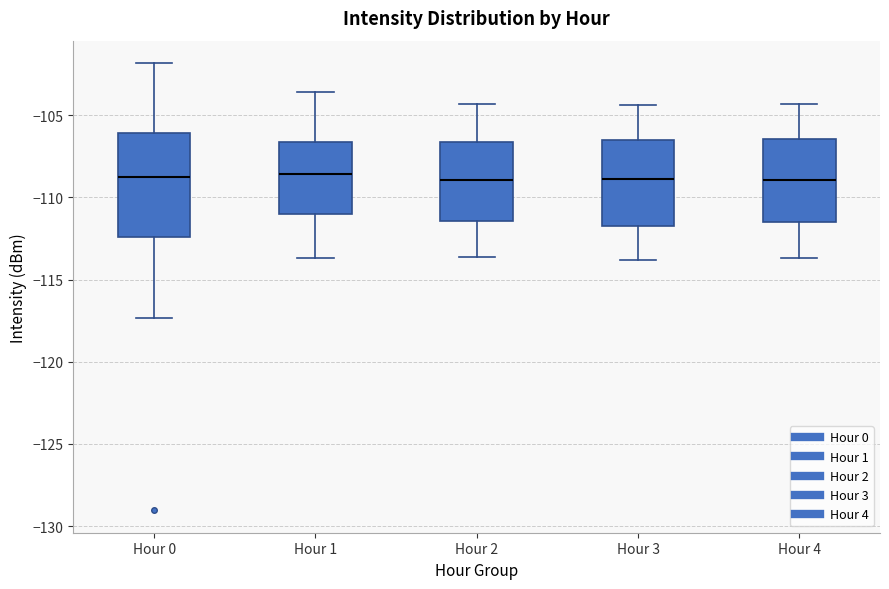

Reading left to right, read every box against the y-axis: the position of its median line, the range the box covers, and the ends of its whiskers. The values are not printed on the chart, so give them approximately, as read against the axis.

Hour 0: median -108.5, box -112.5 to -106.0, whiskers -117.5 to -102.0
Hour 1: median -108.5, box -111.0 to -106.5, whiskers -113.5 to -103.5
Hour 2: median -109.0, box -111.5 to -106.5, whiskers -113.5 to -104.5
Hour 3: median -109.0, box -111.5 to -106.5, whiskers -114.0 to -104.5
Hour 4: median -109.0, box -111.5 to -106.5, whiskers -113.5 to -104.5